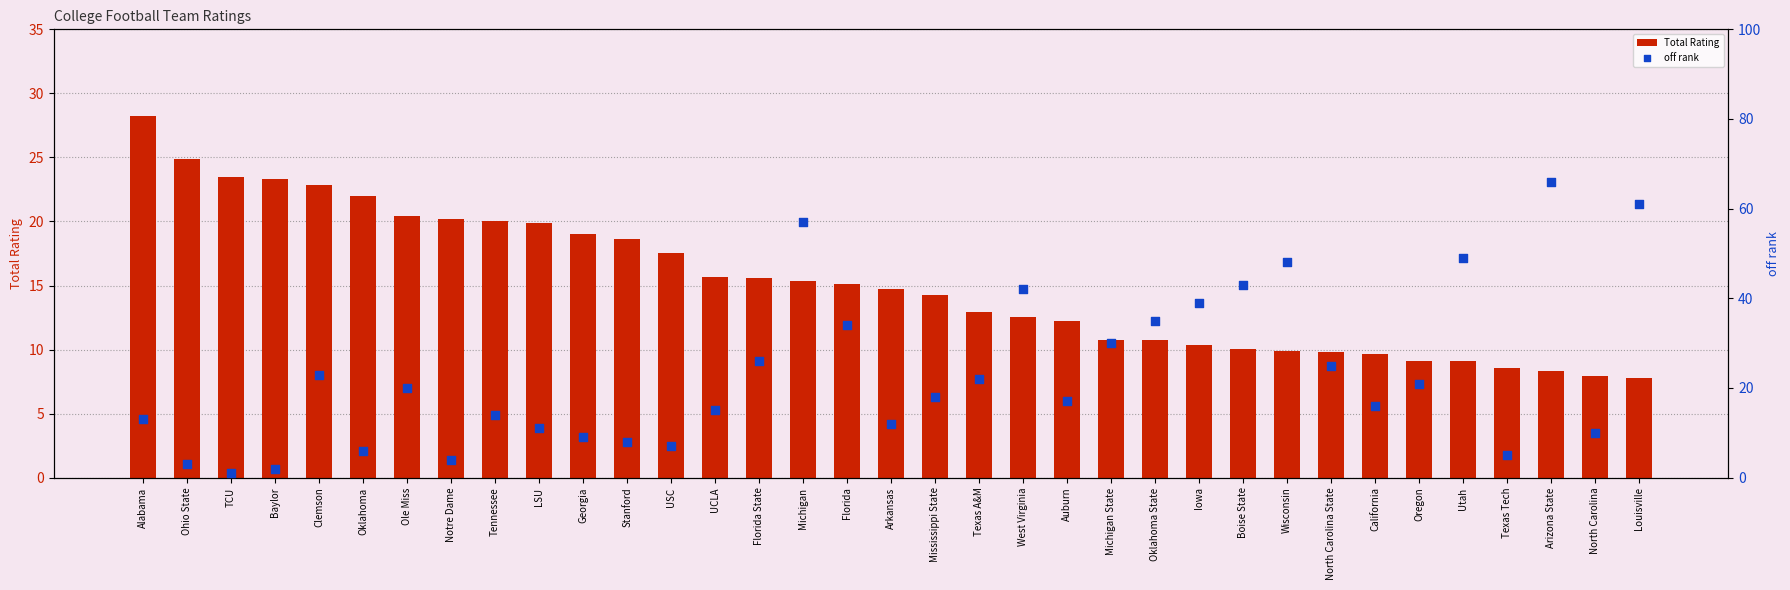

At how many categories does at least one series exceed 37?

8